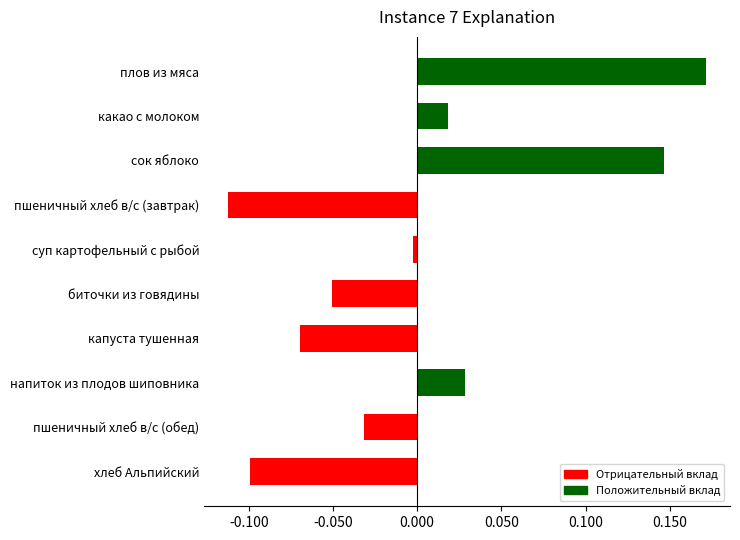

At which category does the chart reach its minimum across all series?

пшеничный хлеб в/с (завтрак)